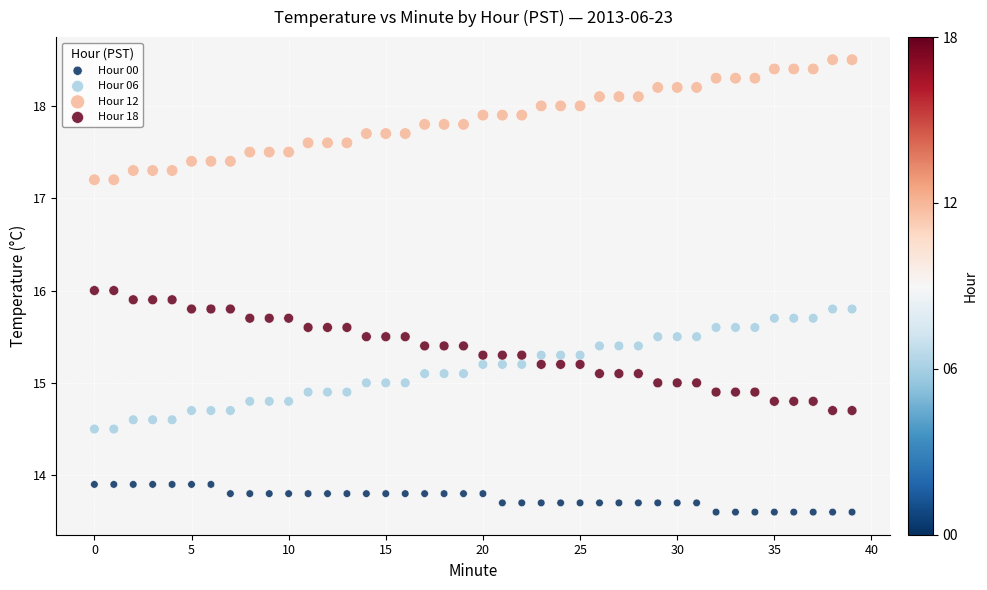

Which series reaches the maximum Y coordinate?

Hour 12